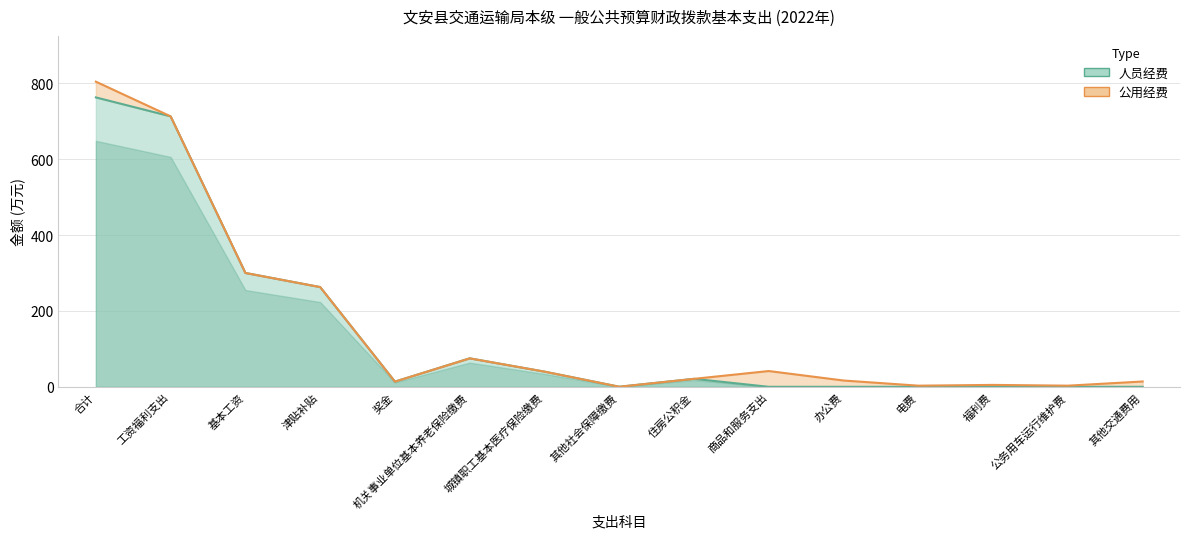

True or false: 合计 and 人员经费 intersect in this chart.

False